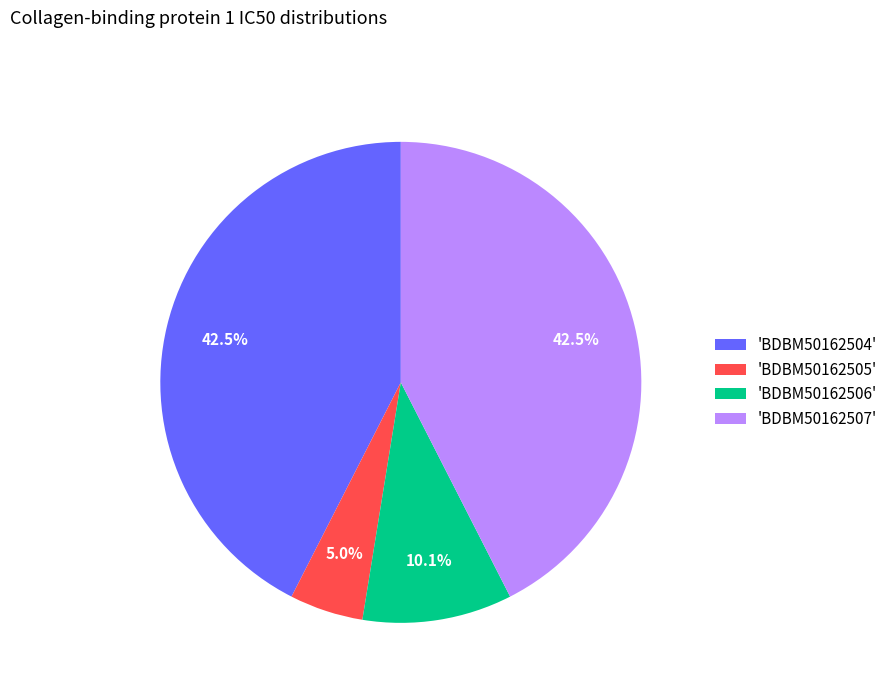

Is there any slice that represents more than half of the pie?

No